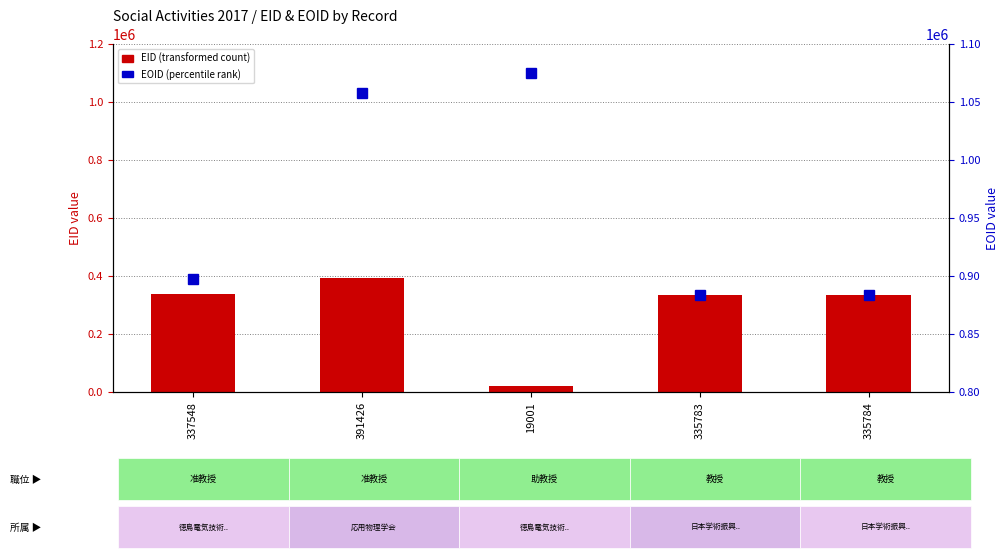

At which category is the sum across all series the highest?

391426